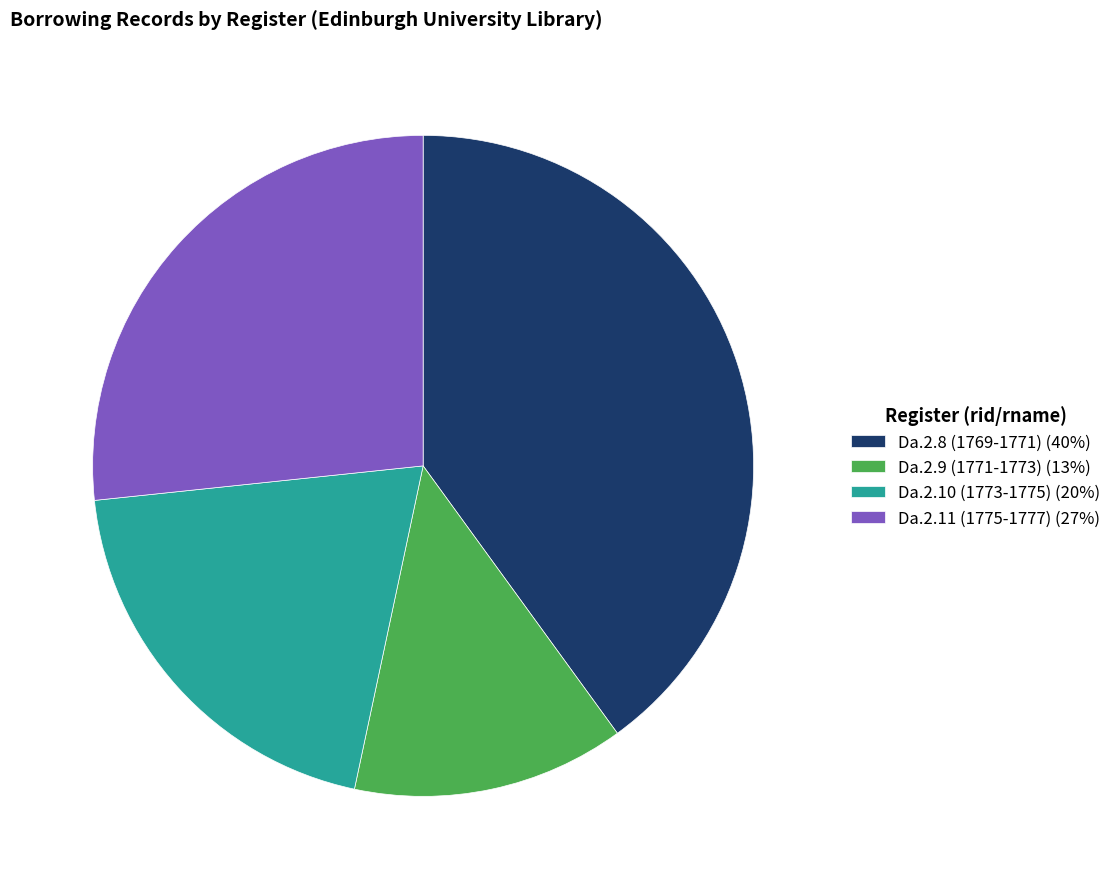

Does any single category account for the majority?

No